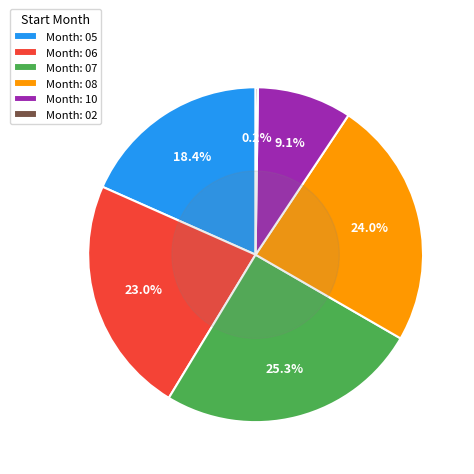

Does Month: 10 account for over 50% of the chart?

No